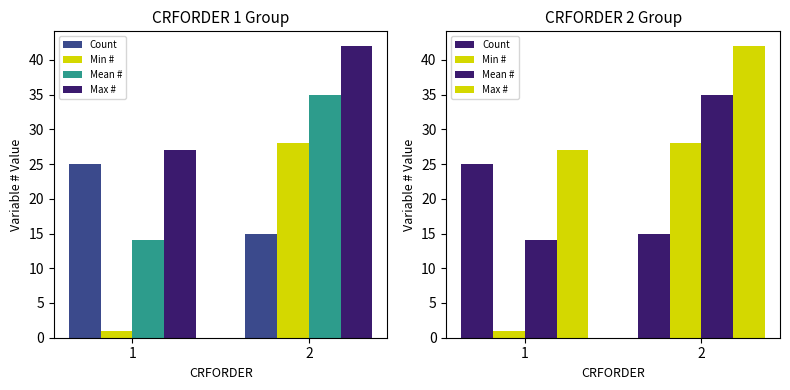

What is the highest value of the Max # series?

42